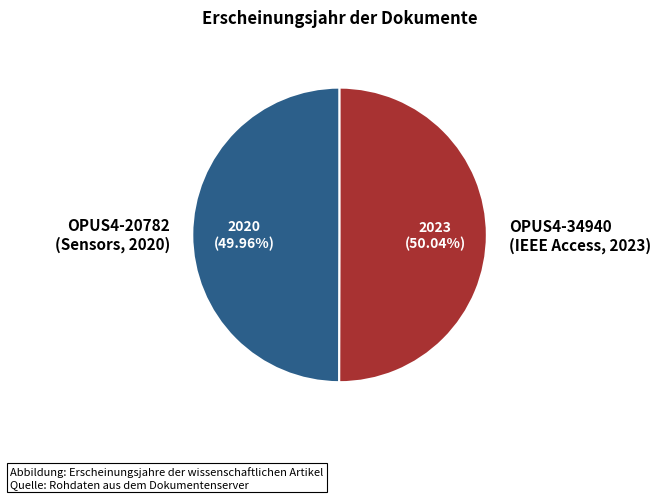

Rank the categories by value from lowest to highest.

OPUS4-20782 (Sensors, 2020), OPUS4-34940 (IEEE Access, 2023)